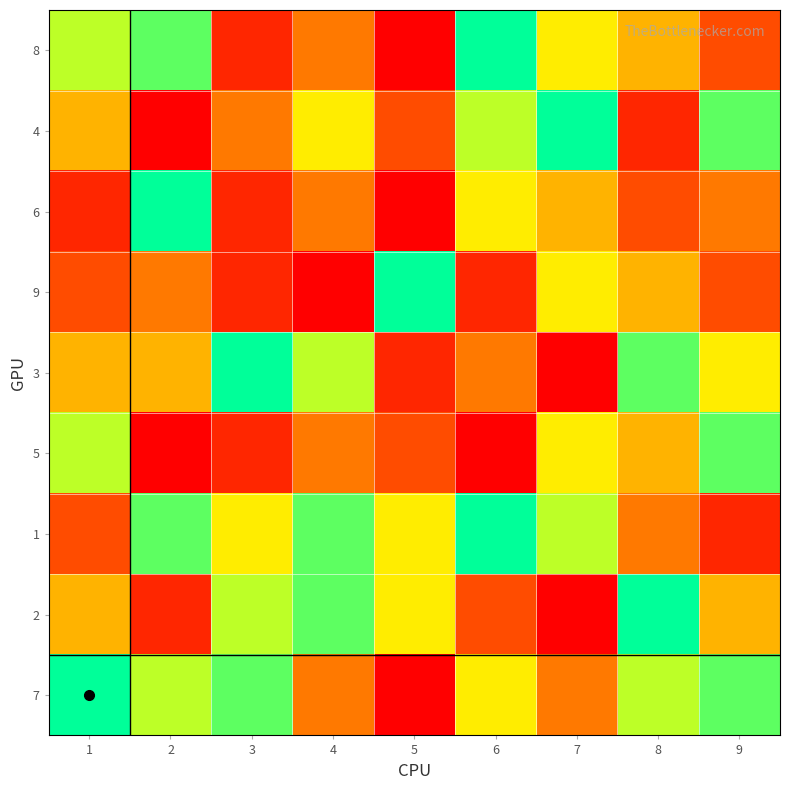

At how many categories does at least one series exceed 5?

9